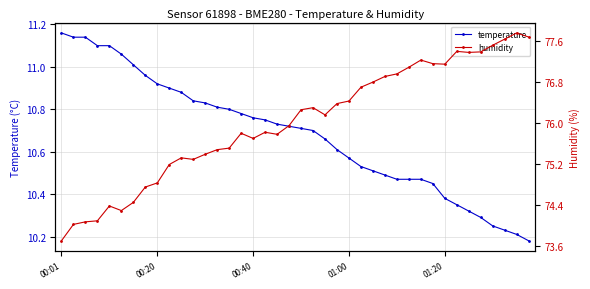

What position from the right is 18?

22